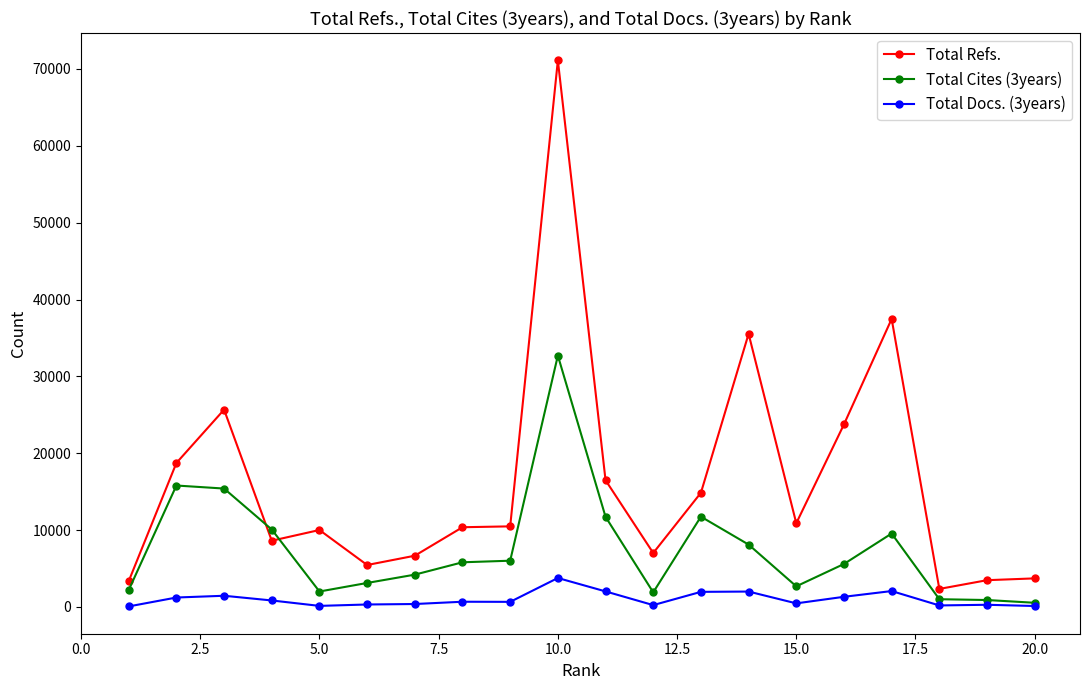

Does the chart have visible grid lines?

No